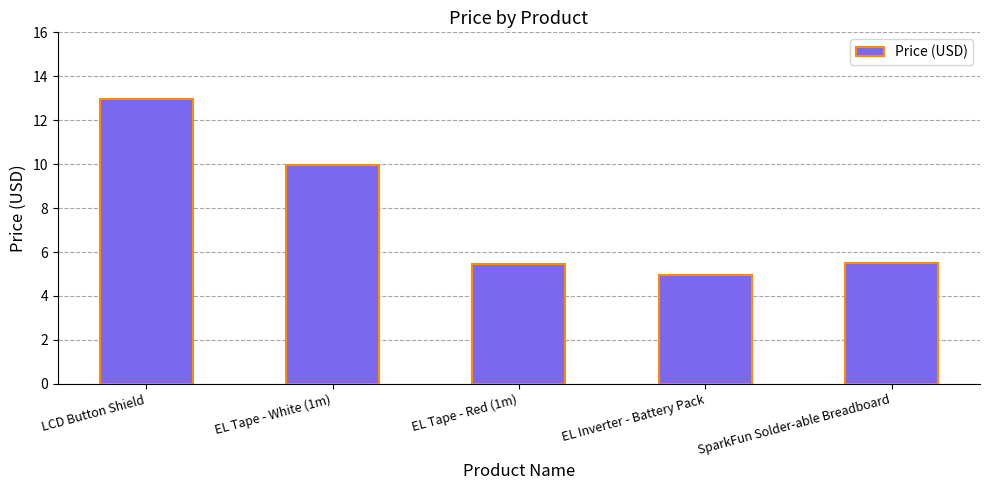

What is the label of the 4th bar from the left?

EL Inverter - Battery Pack